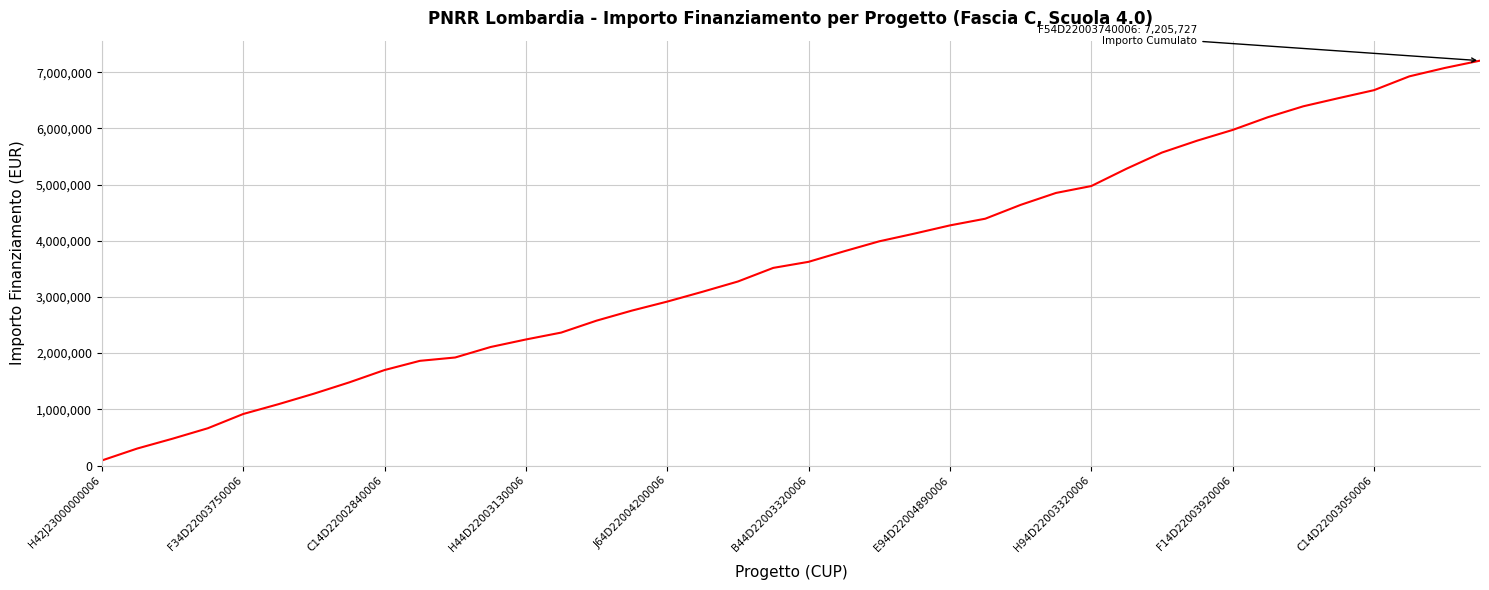

What is the difference between the maximum and minimum values?

7116307.1